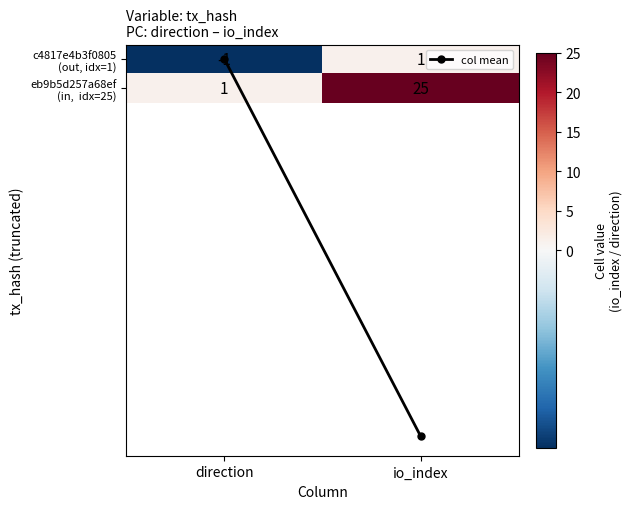

What is the spread (max minus min) of values at direction?

2